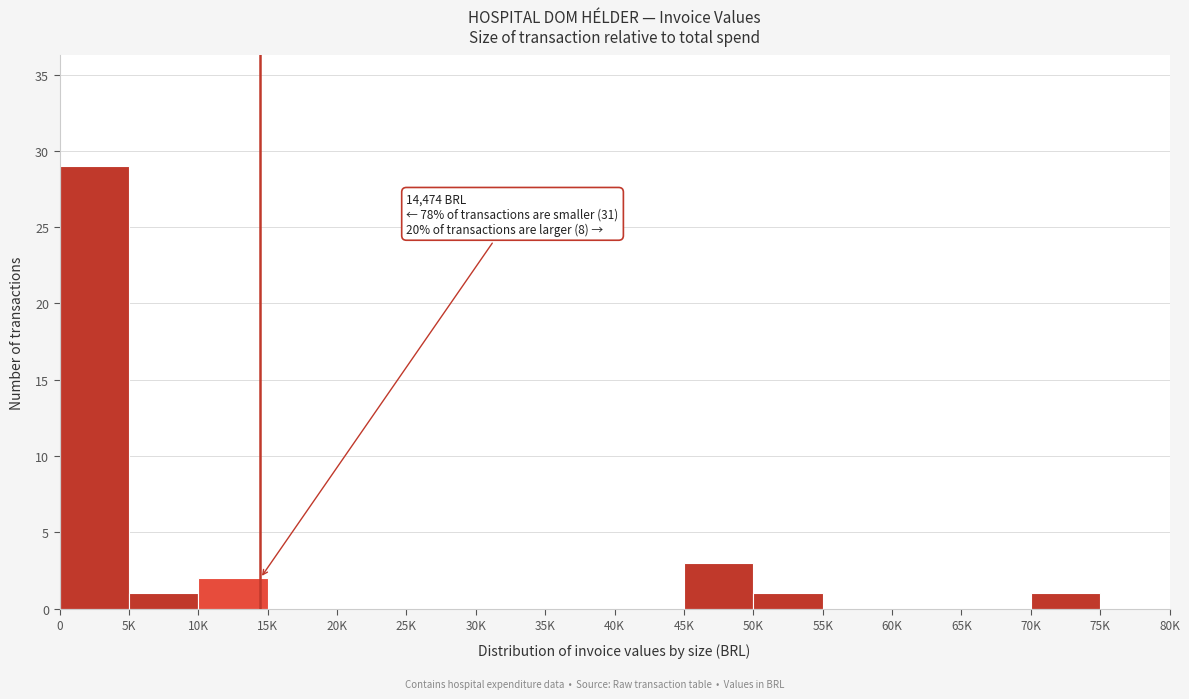

Reading left to right, what are all the values shown in this chart?

0=29	5K=1	10K=2	15K=0	20K=0	25K=0	30K=0	35K=0	40K=0	45K=3	50K=1	55K=0	60K=0	65K=0	70K=1	75K=0